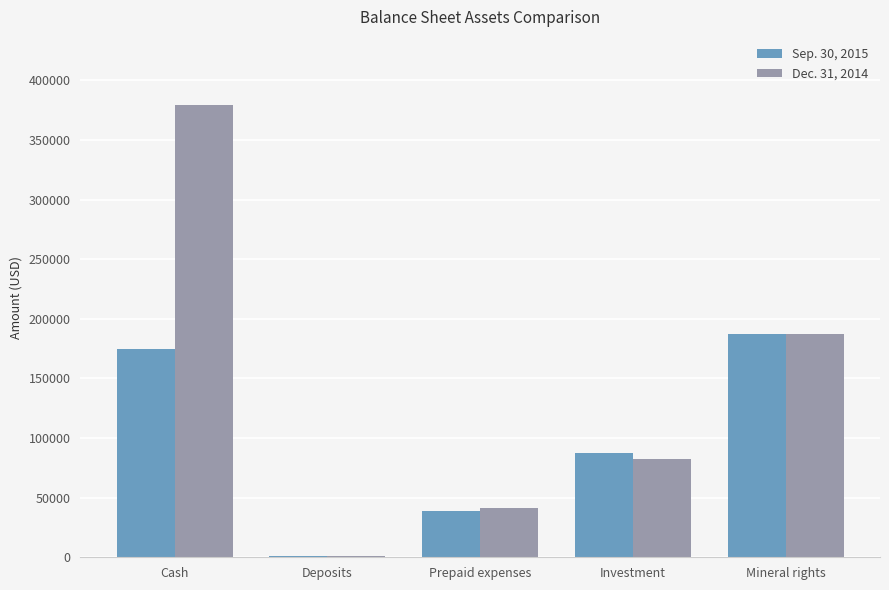

Reading left to right, what are all the values shown in this chart?

Sep. 30, 2015: Cash=174717	Deposits=700	Prepaid expenses=38589	Investment=87132	Mineral rights=187653
Dec. 31, 2014: Cash=379512	Deposits=700	Prepaid expenses=41362	Investment=82132	Mineral rights=187653